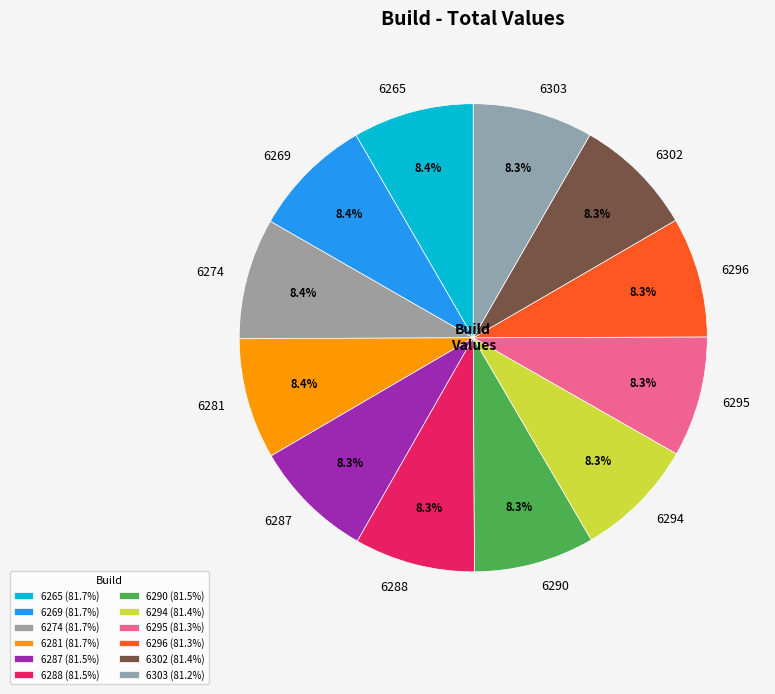

Does 6295 represent more than half of the total?

No